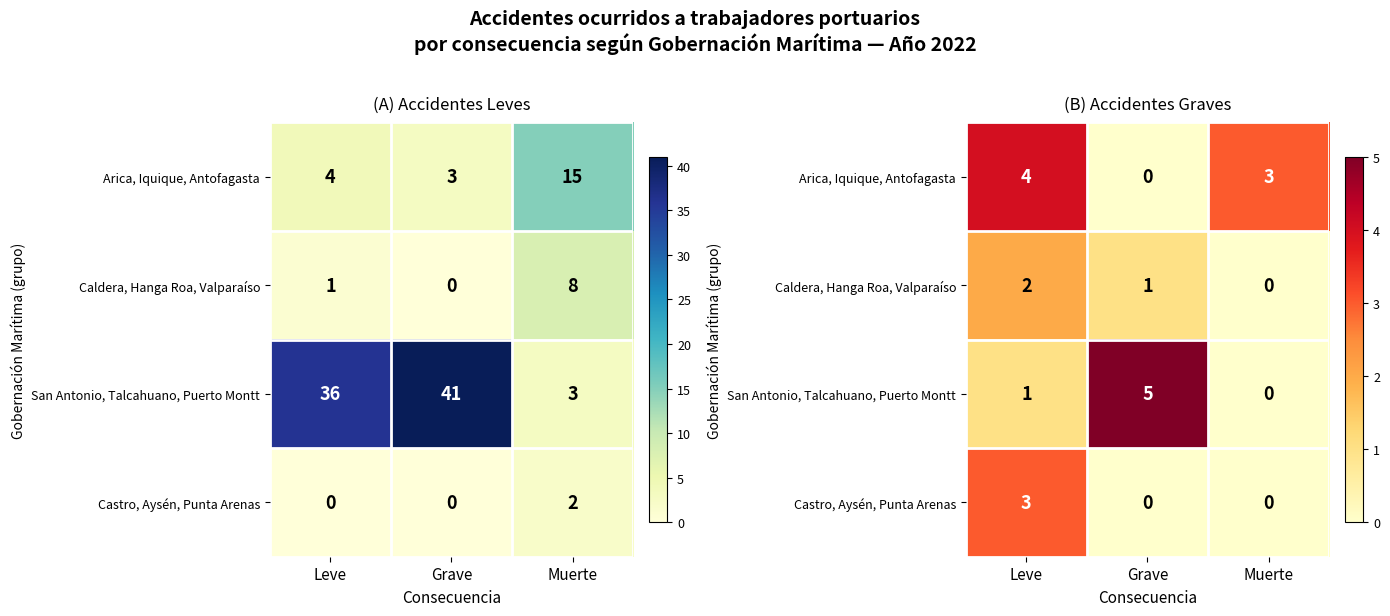

Where is San Antonio, Talcahuano, Puerto Montt nearest to the value 2?

Leve